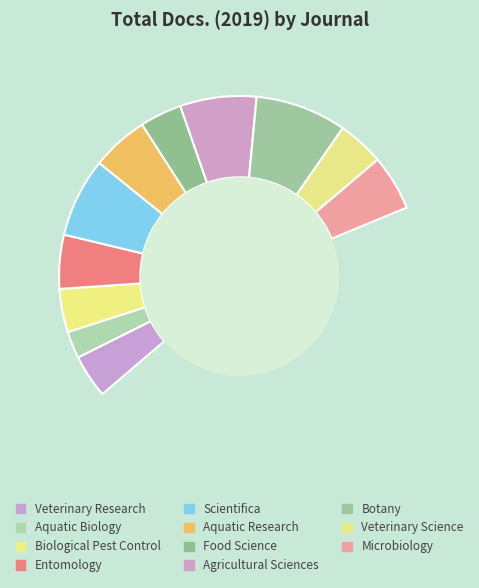

How many slices are in this pie chart?

11